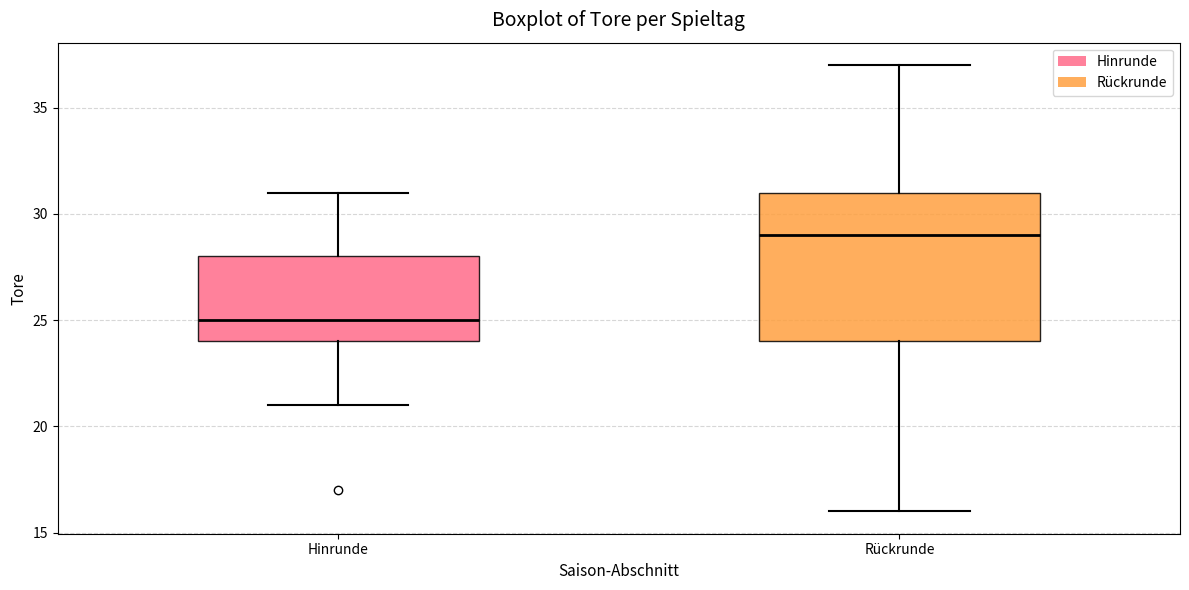

Which box's median line is the lowest?

Hinrunde